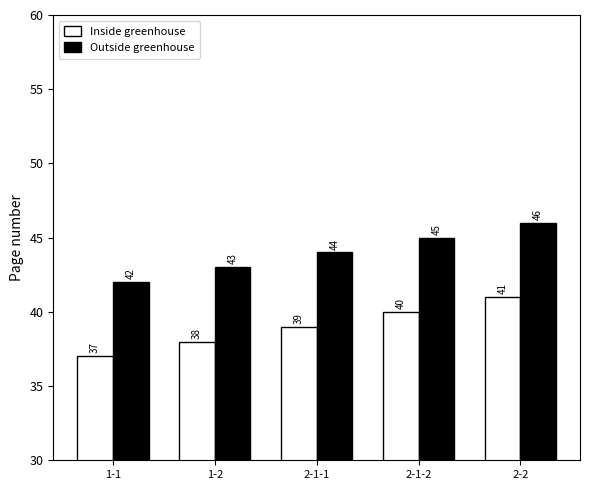

What is the difference between the highest and lowest values at 2-1-1?

5